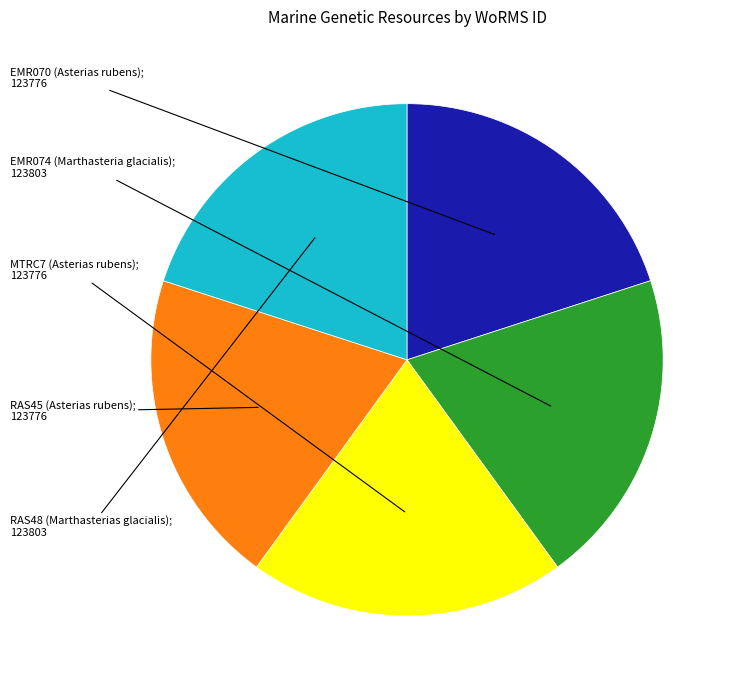

Does any single category account for the majority?

No